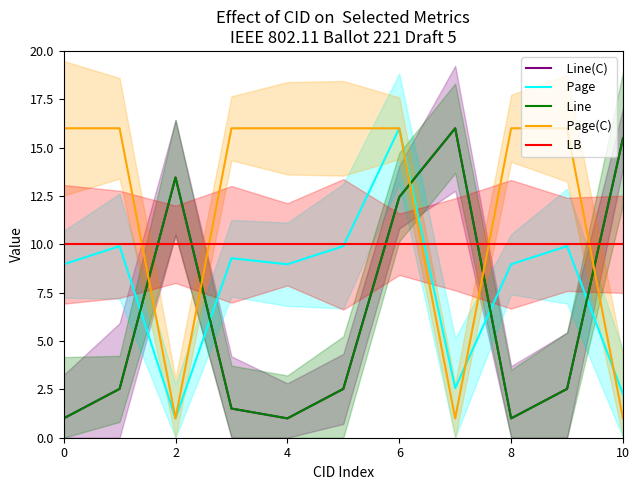

Reading right to left, what are all the values shown in this chart?

  Line(C): 15.5	2.5	1.0	16.0	12.4	2.5	1.0	1.5	13.5	2.5	1.0
  Page: 2.2	9.9	9.0	2.6	16.0	9.9	9.0	9.3	1.0	9.9	9.0
  Line: 15.5	2.5	1.0	16.0	12.4	2.5	1.0	1.5	13.5	2.5	1.0
  Page(C): 1.0	16.0	16.0	1.0	16.0	16.0	16.0	16.0	1.0	16.0	16.0
  LB: 10.0	10.0	10.0	10.0	10.0	10.0	10.0	10.0	10.0	10.0	10.0